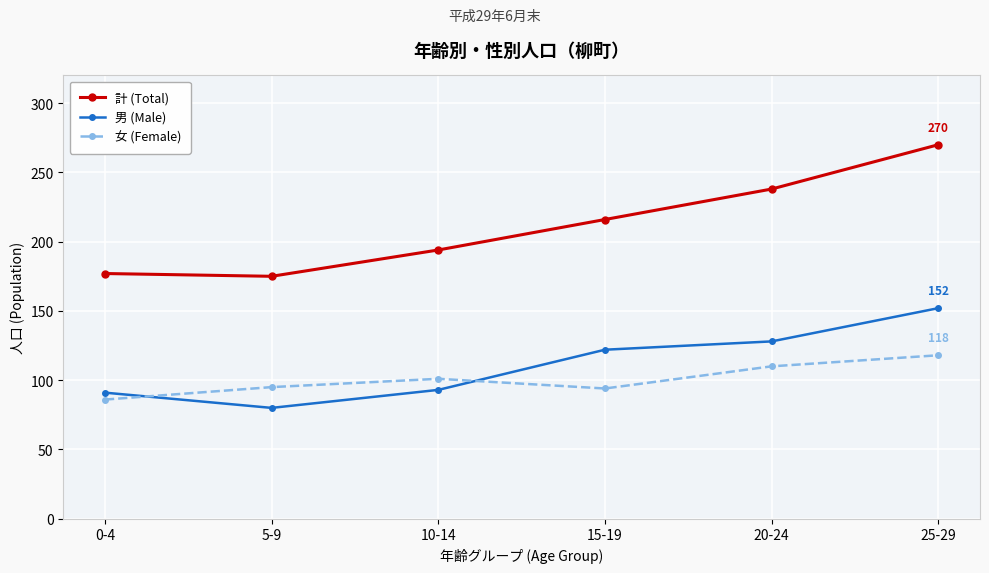

What is the difference between the maximum and minimum values in the 女 (Female) series?

32